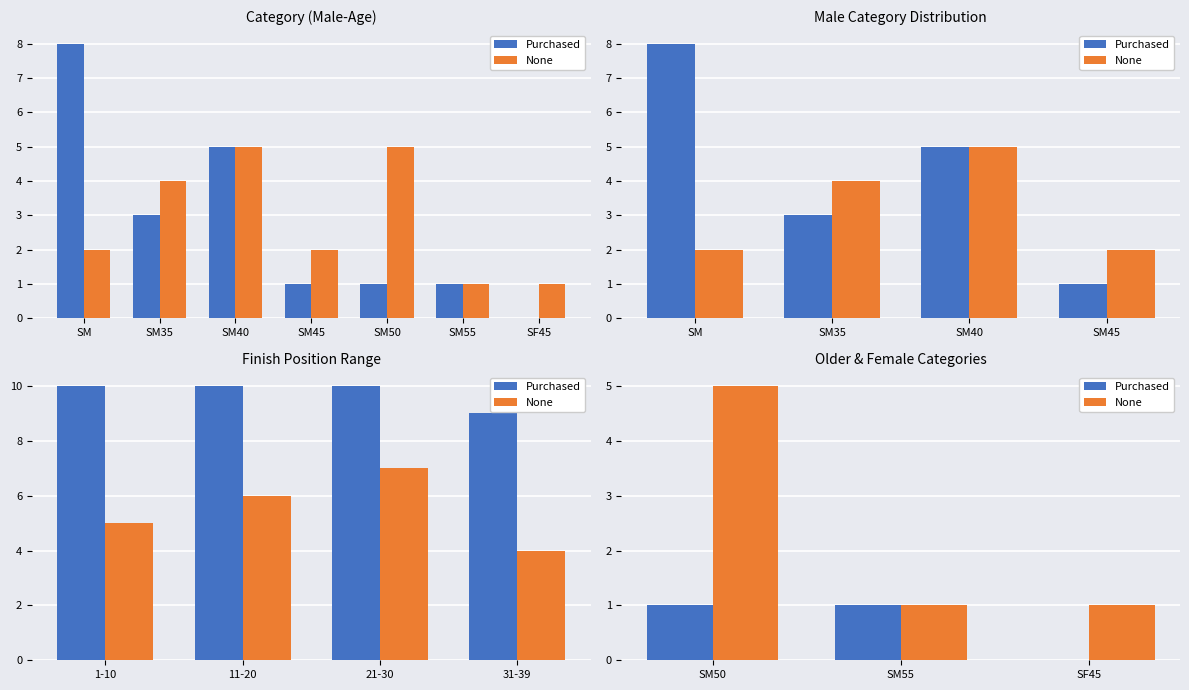

Which category has the highest value across all series?

SM50